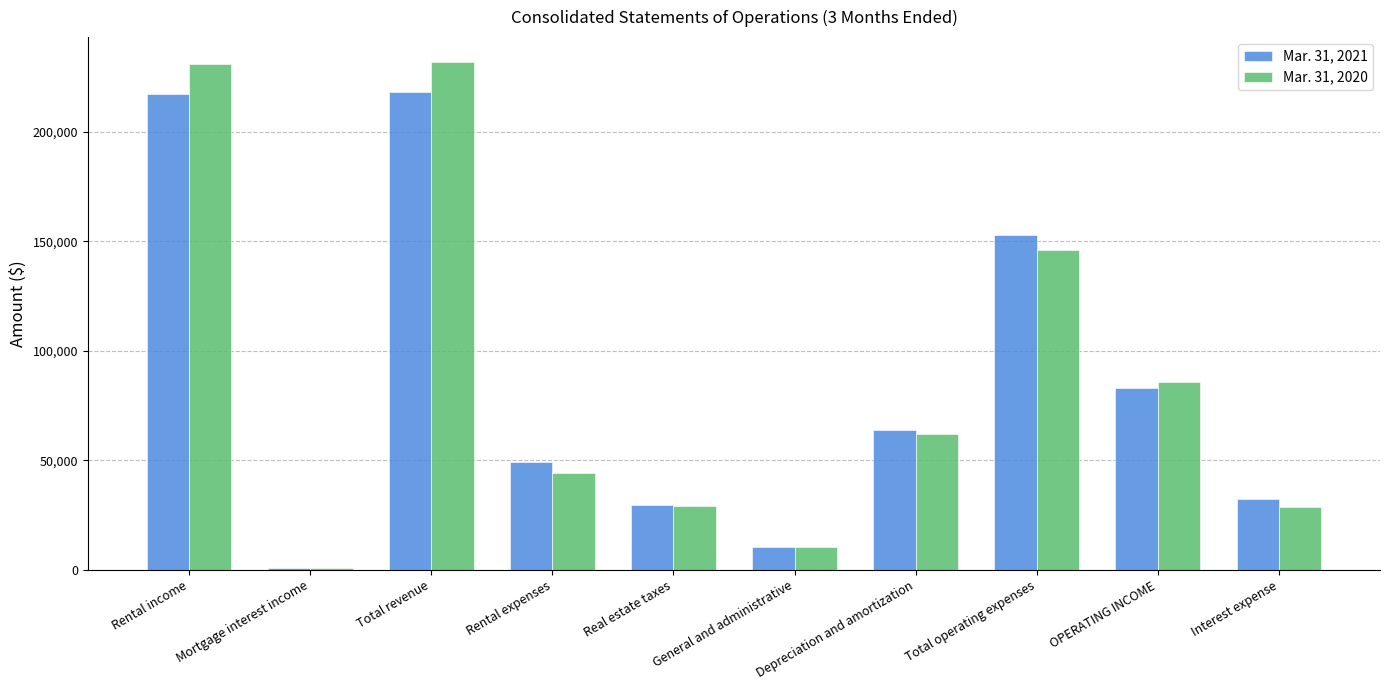

How many distinct data groups are displayed?

2